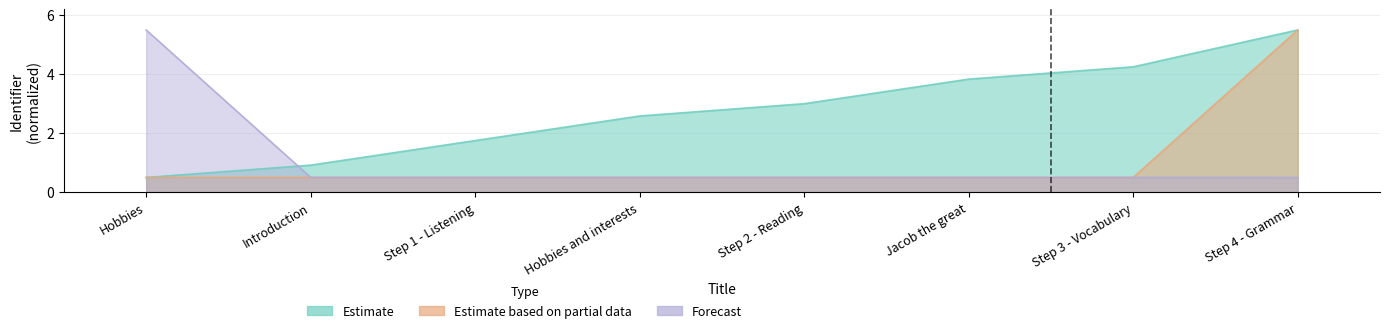

What is the average value of the Forecast series?

1.1